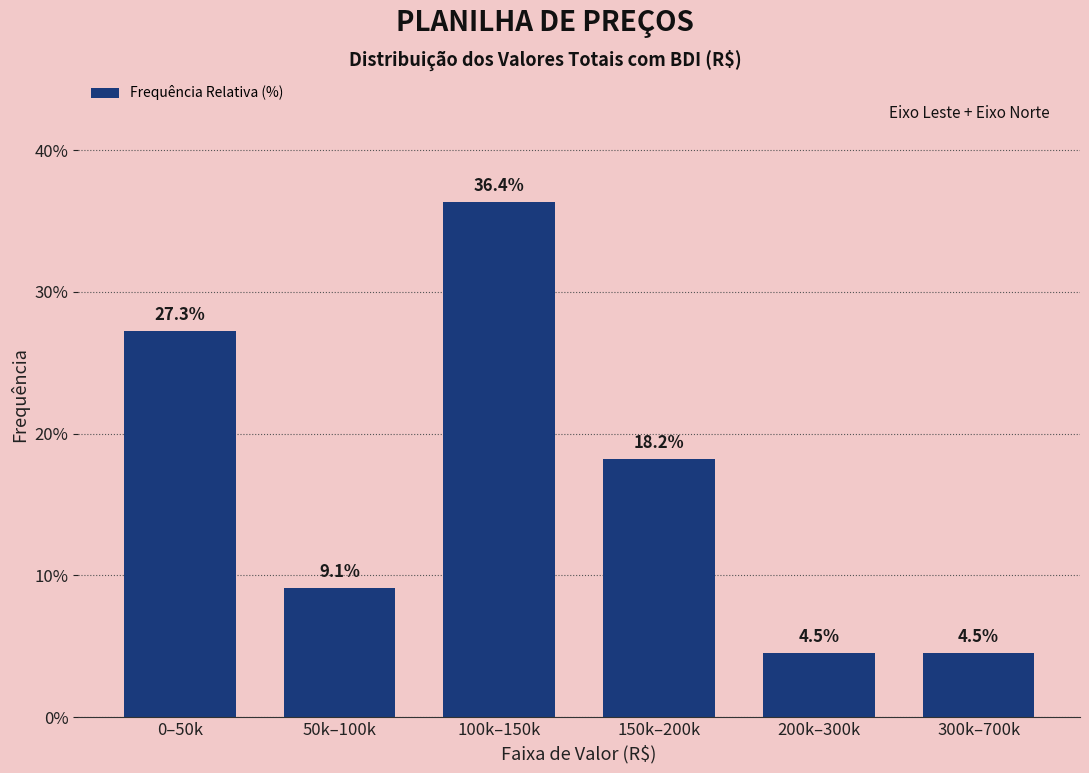

Reading left to right, extract all data points from this chart.

0–50k=27.3	50k–100k=9.1	100k–150k=36.4	150k–200k=18.2	200k–300k=4.5	300k–700k=4.5